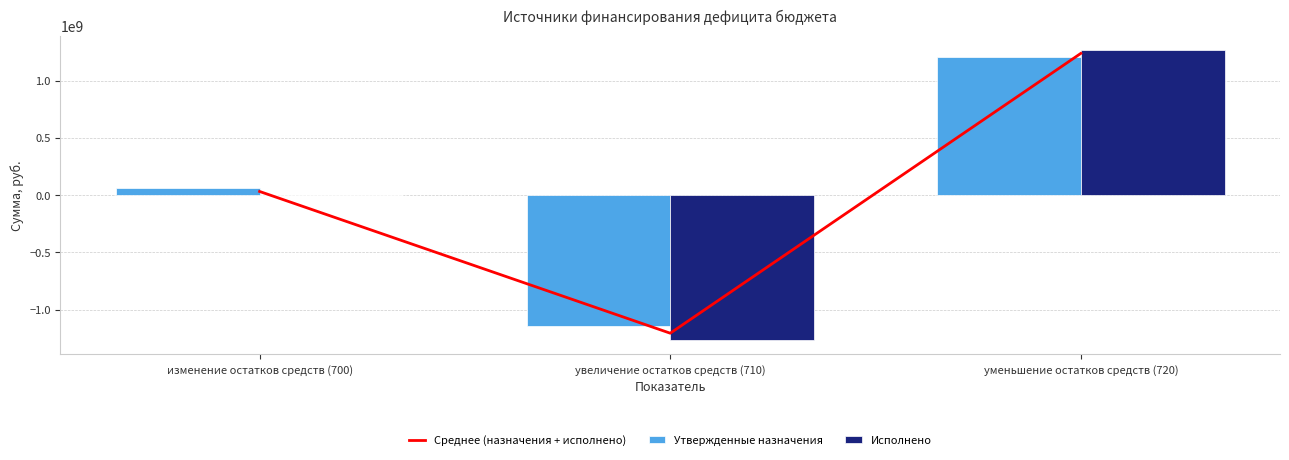

List the labels in order of Исполнено value, smallest first.

увеличение остатков средств (710), изменение остатков средств (700), уменьшение остатков средств (720)